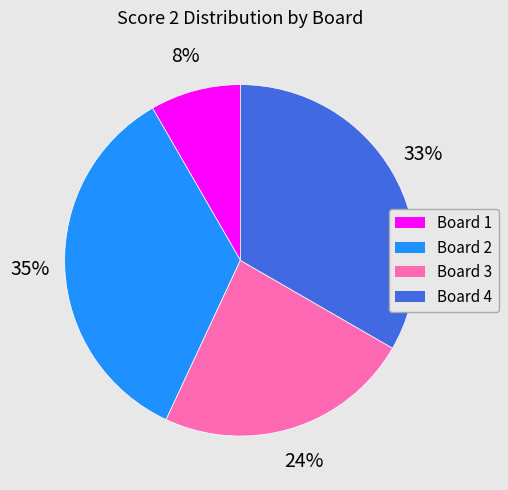

Between Board 4 and Board 1, which is larger?

Board 4